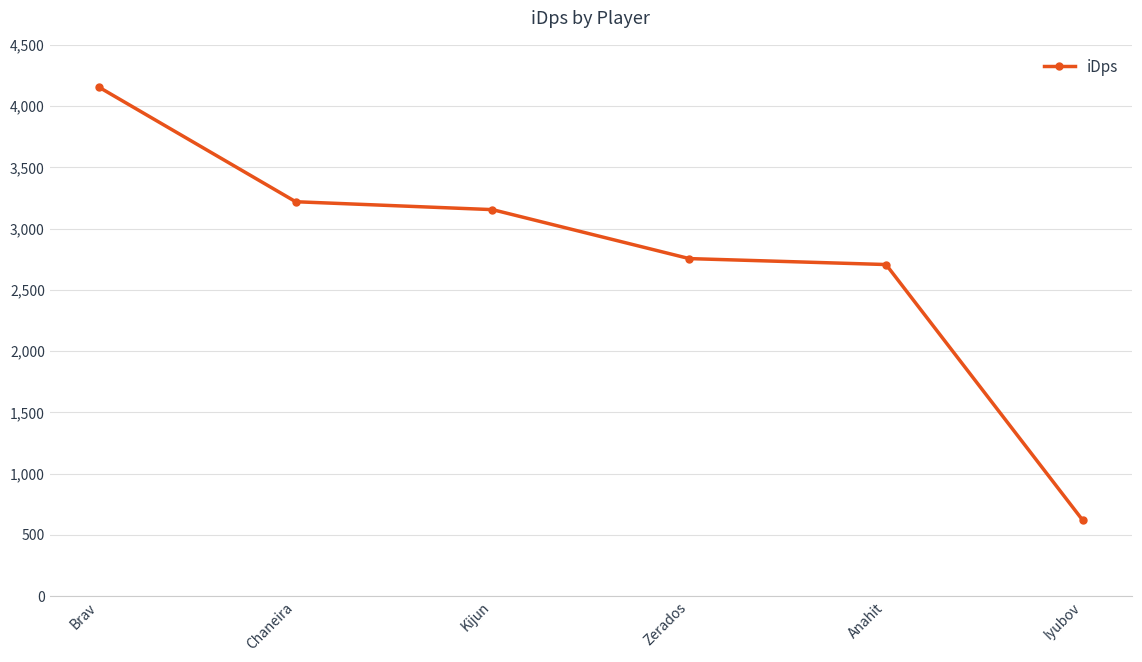

Is it true that the value at Iyubov is 1064.1?

False